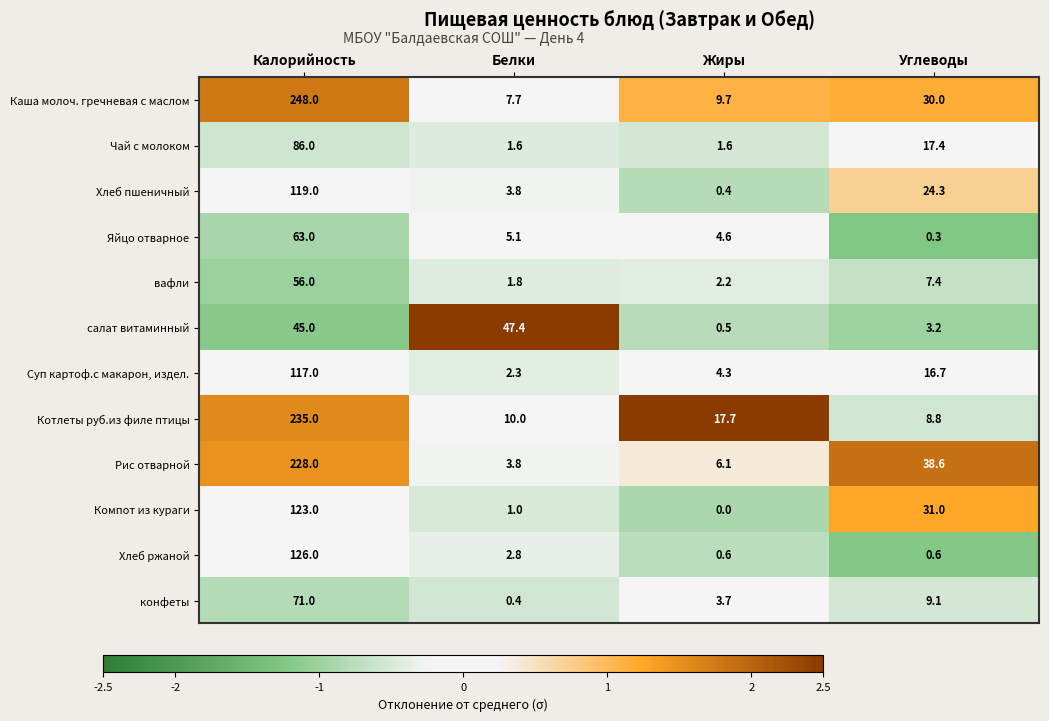

Read the Компот из кураги value at Белки.

1.0